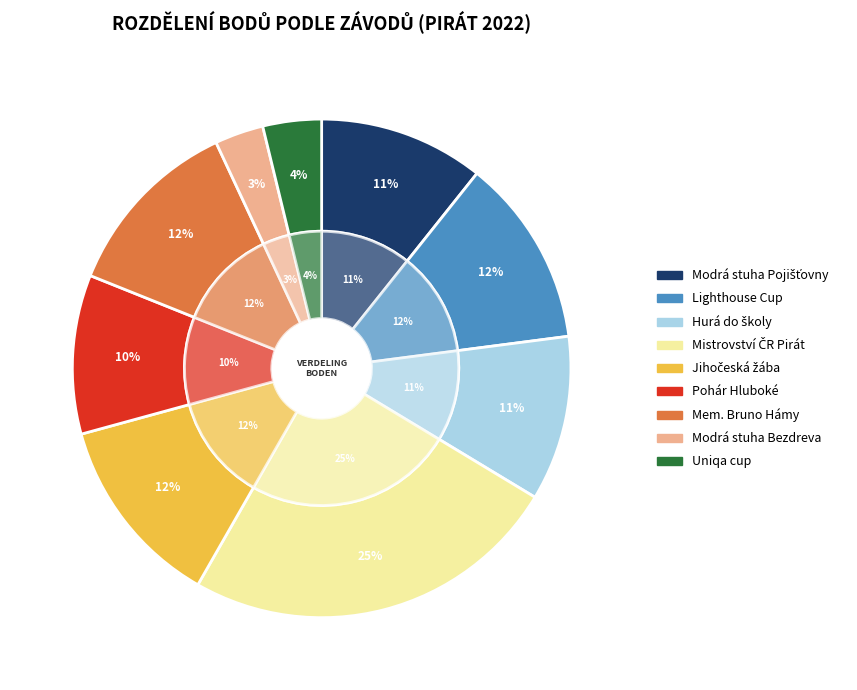

Does Uniqa cup represent more than half of the total?

No